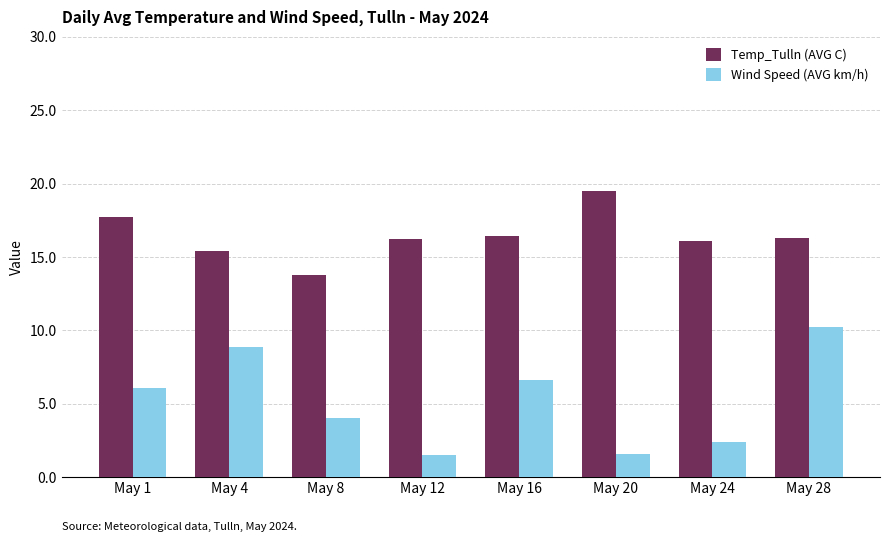

At which label does Wind Speed (AVG km/h) first exceed 6?

May 1